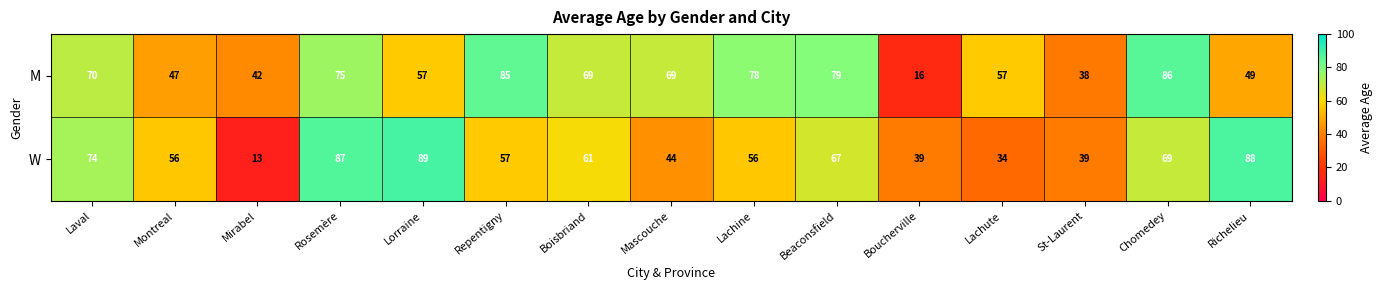

The value of W at Lachute is 34. True or false?

True